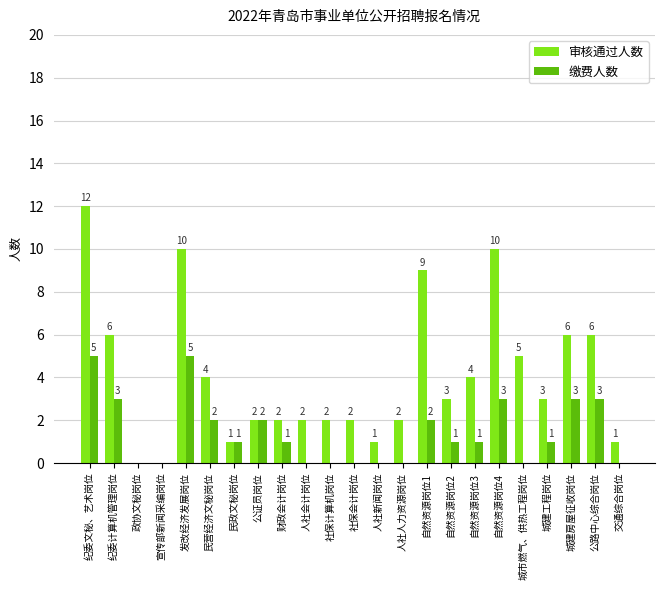

How many positive values does the 缴费人数 series have?

14